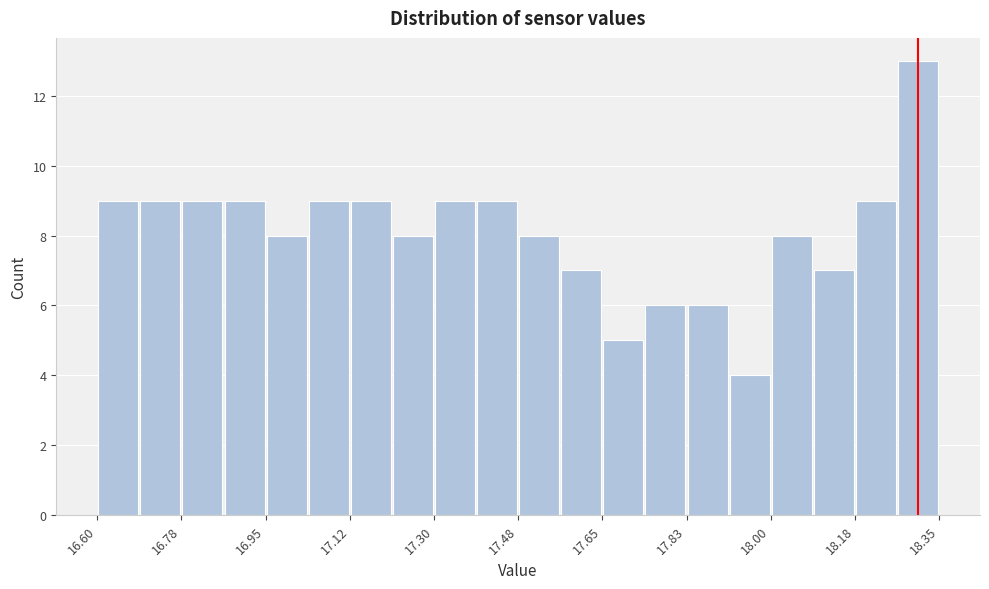

Reading left to right, transcribe this chart: for each bar, give the range it covers on the x-axis and its height. Neither the bar edges nor the heights are printed on the chart, so give them approximately, as read against the axes.

16.60 to 16.68: 9
16.68 to 16.78: 9
16.78 to 16.86: 9
16.86 to 16.96: 9
16.96 to 17.04: 8
17.04 to 17.12: 9
17.12 to 17.22: 9
17.22 to 17.30: 8
17.30 to 17.38: 9
17.38 to 17.48: 9
17.48 to 17.56: 8
17.56 to 17.66: 7
17.66 to 17.74: 5
17.74 to 17.82: 6
17.82 to 17.92: 6
17.92 to 18.00: 4
18.00 to 18.08: 8
18.08 to 18.18: 7
18.18 to 18.26: 9
18.26 to 18.36: 13